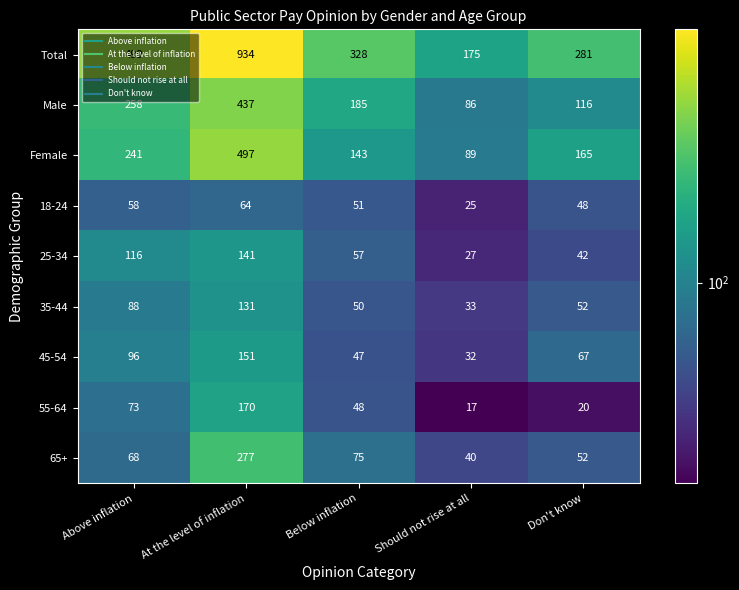

At how many categories does at least one series exceed 761?

1